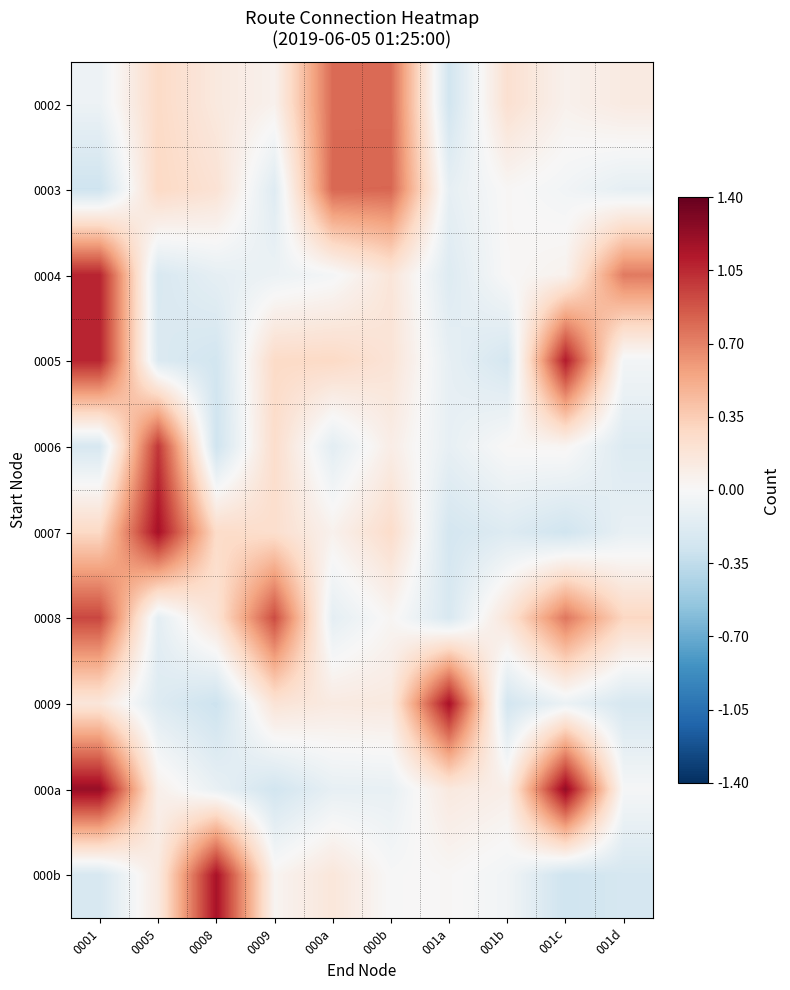

How many categories are shown in the chart?

10